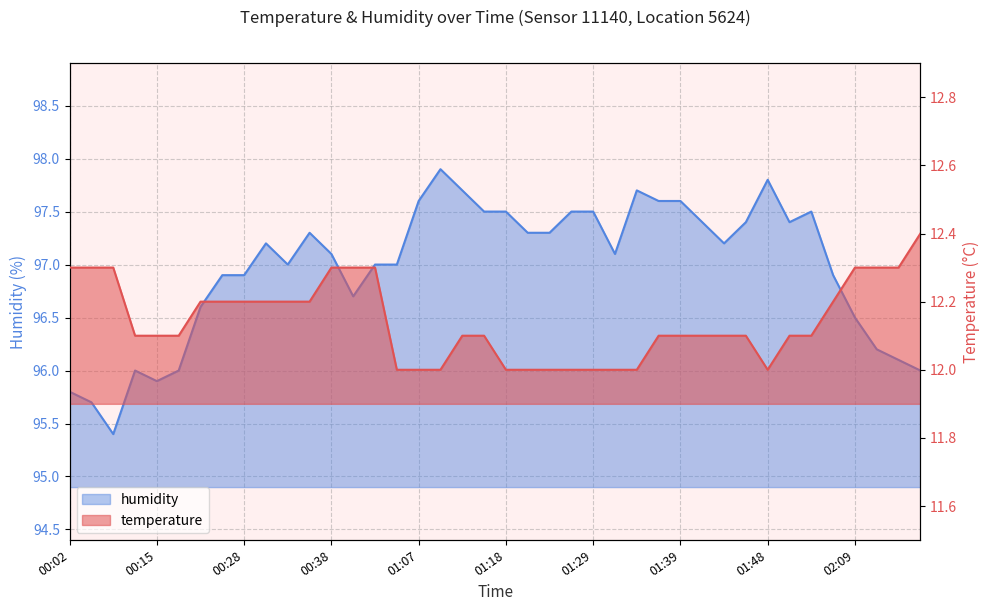

True or false: temperature and humidity cross at least once.

False